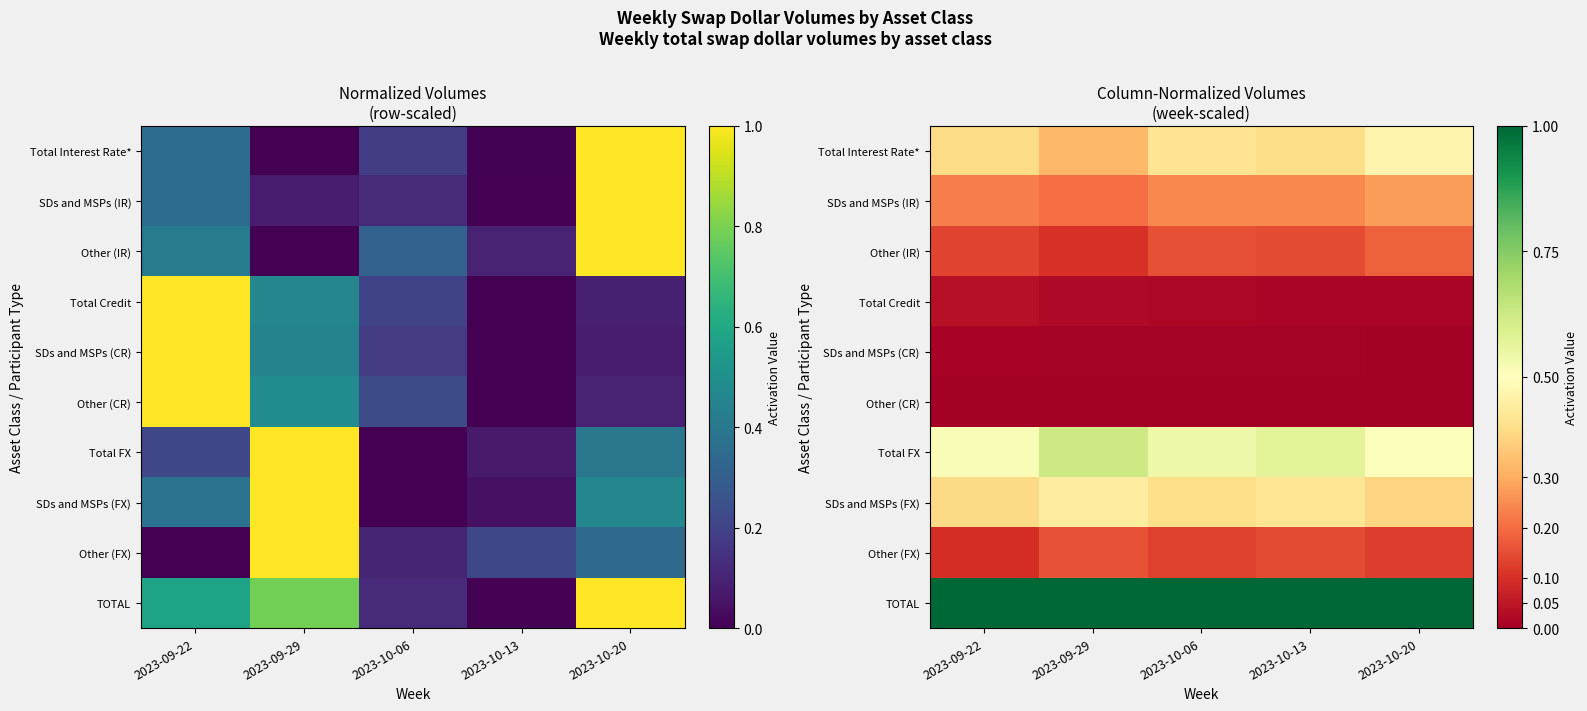

The value of SDs and MSPs (IR) at 2023-09-29 is 0.3. True or false?

False